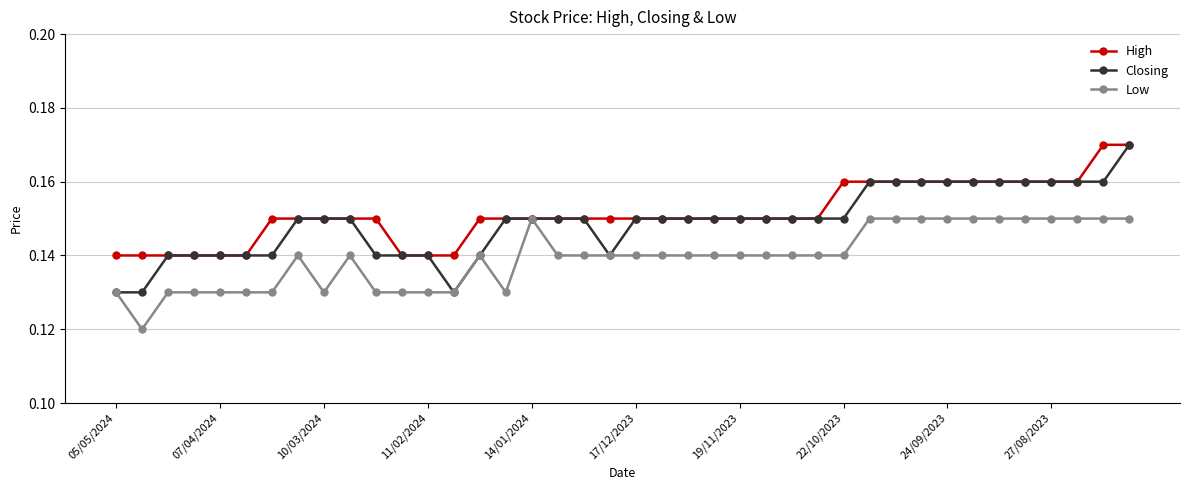

Which series has the widest spread of values?

Closing